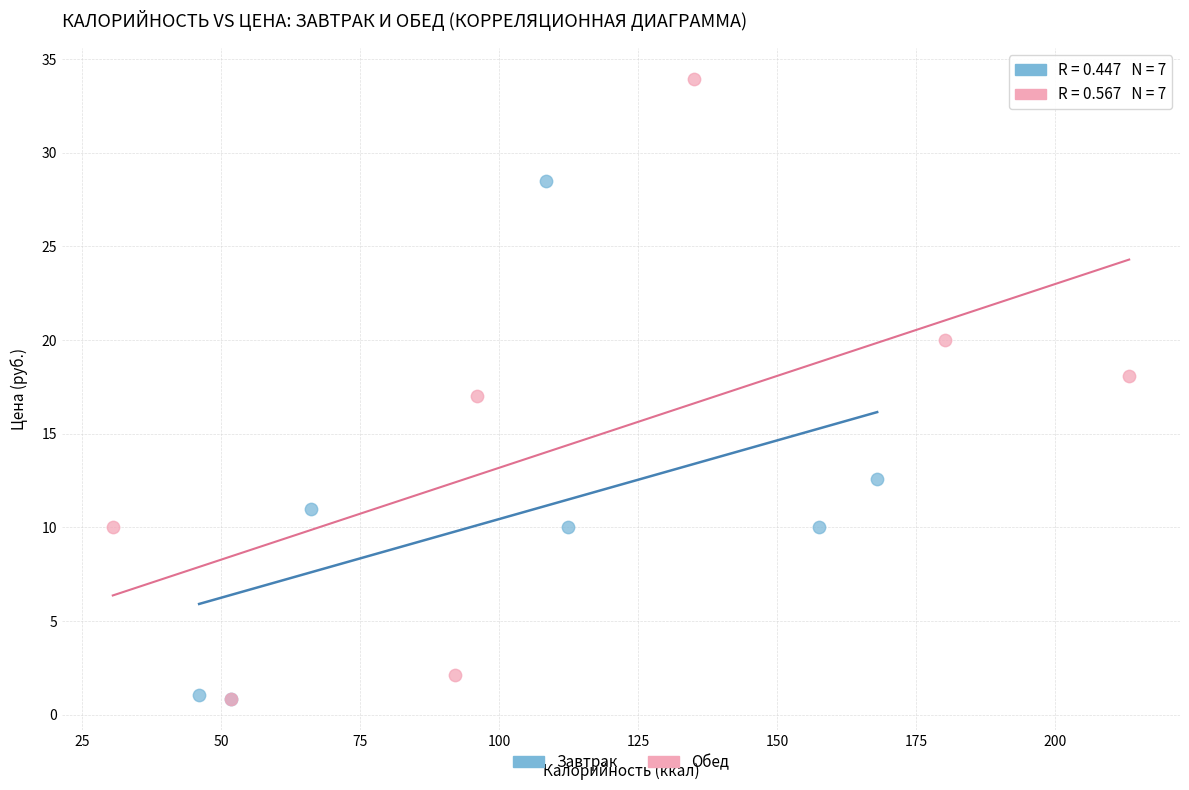

Which series has the widest spread of Y values?

Обед